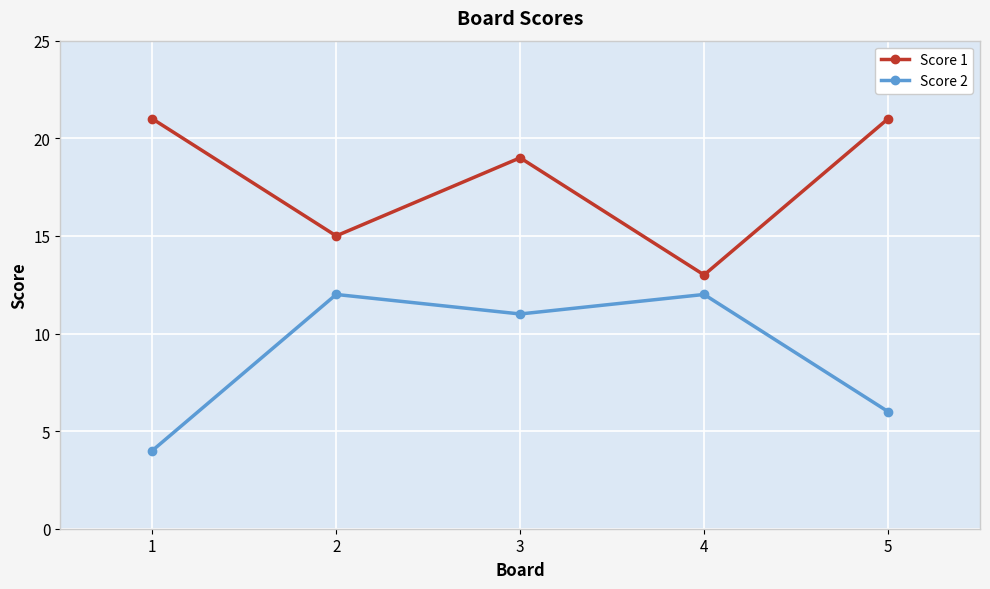

Does the chart have visible grid lines?

Yes